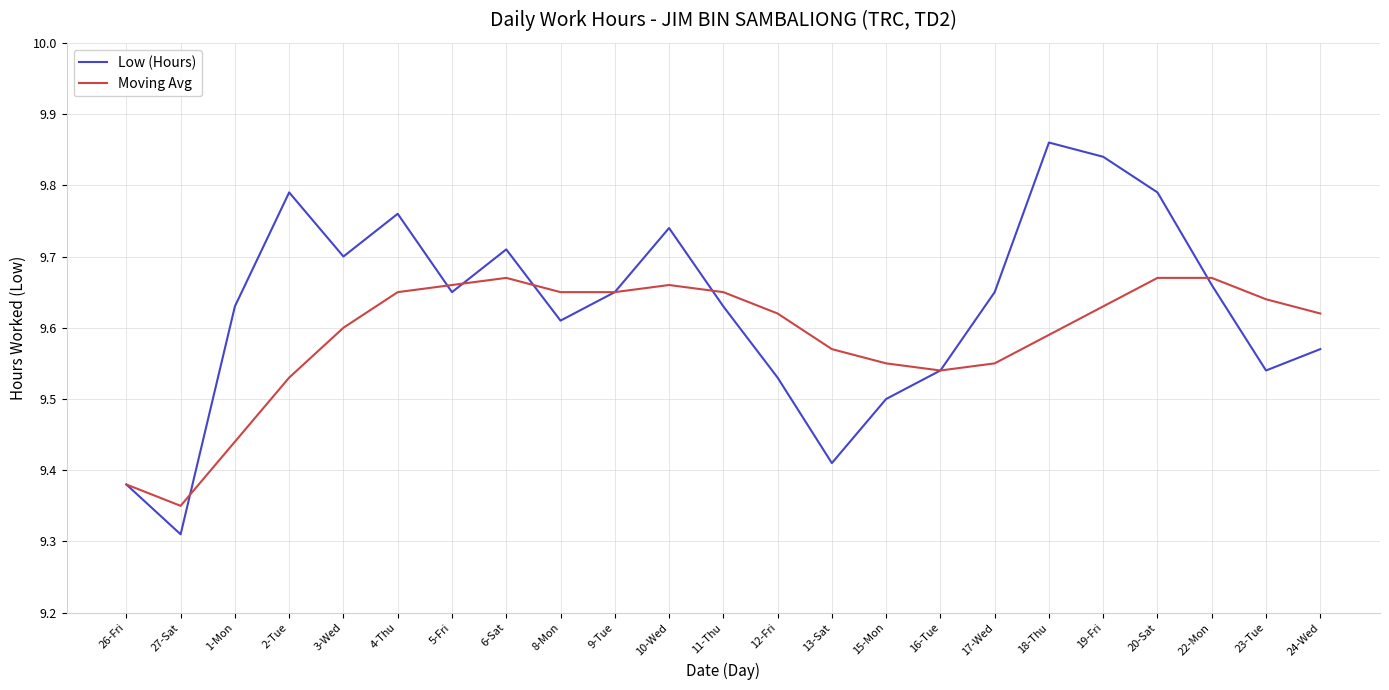

At which category does the chart reach its peak across all series?

18-Thu